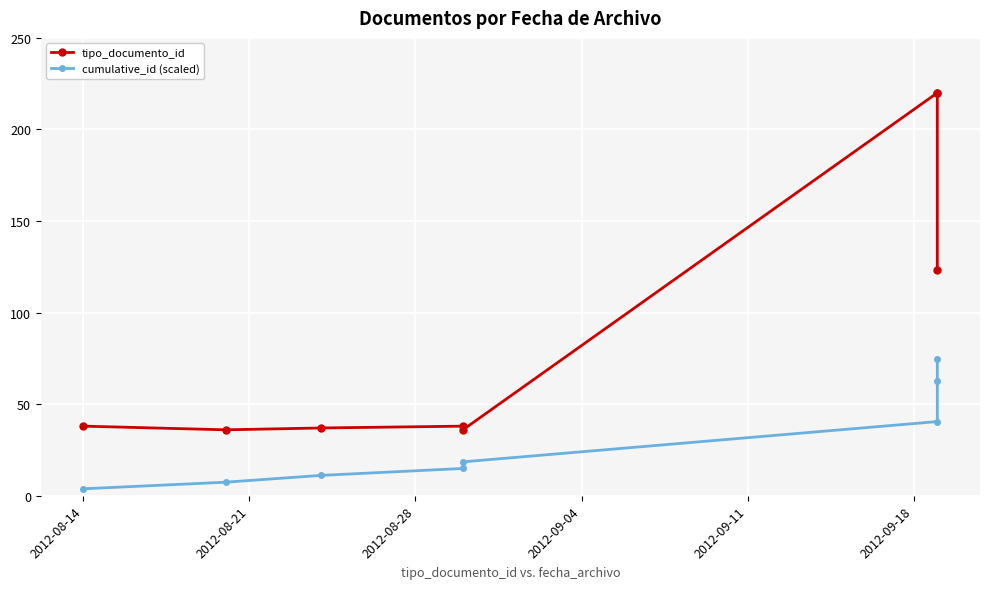

The value of tipo_documento_id at 2012-09-04 is 51.5. True or false?

False